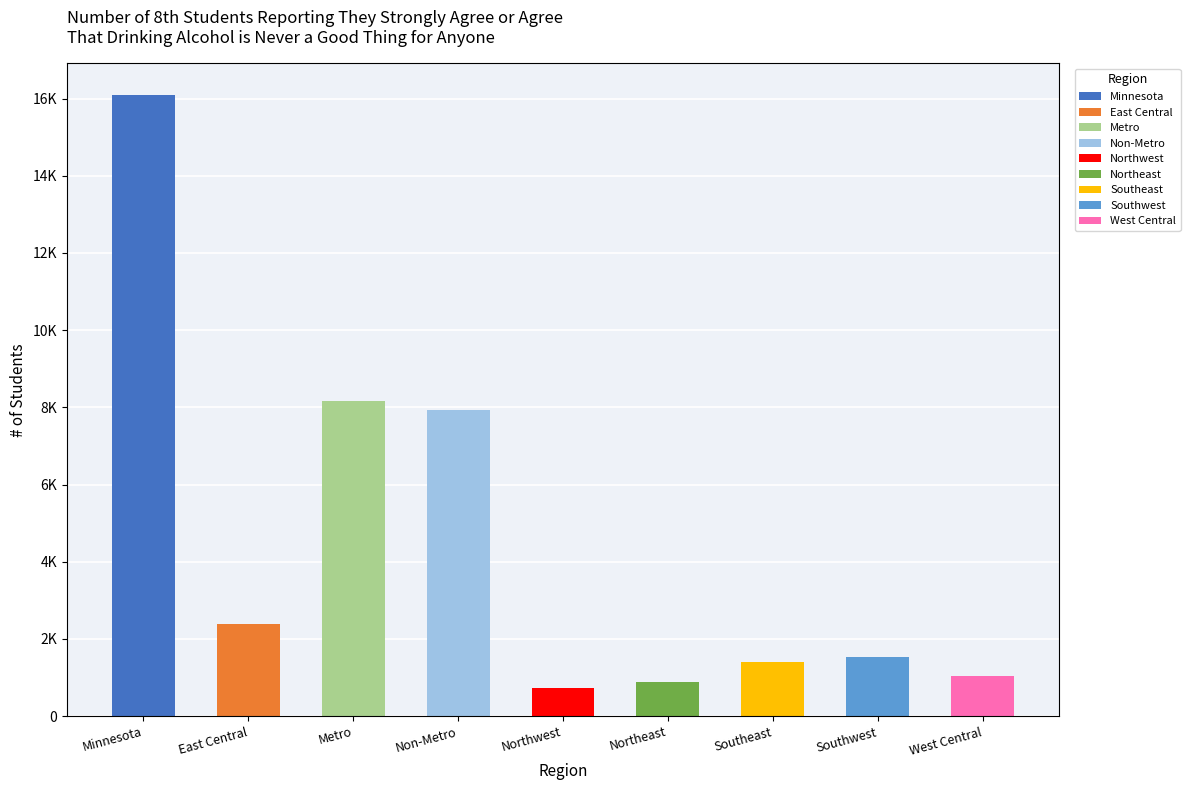

List the labels in order of value, largest first.

Minnesota, Metro, Non-Metro, East Central, Southwest, Southeast, West Central, Northeast, Northwest